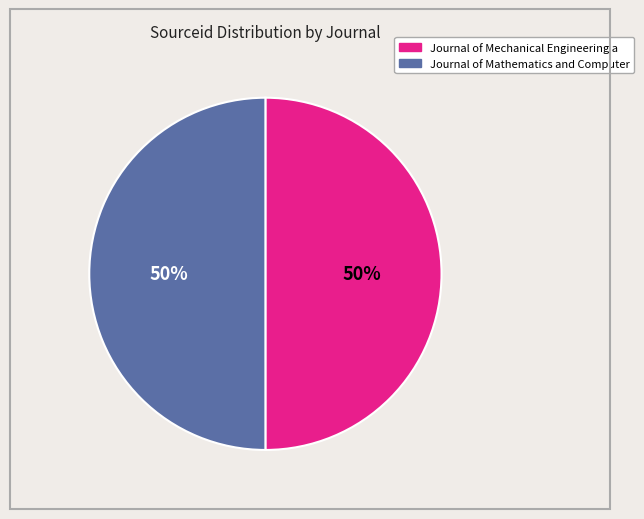

Count the number of slices in the pie.

2